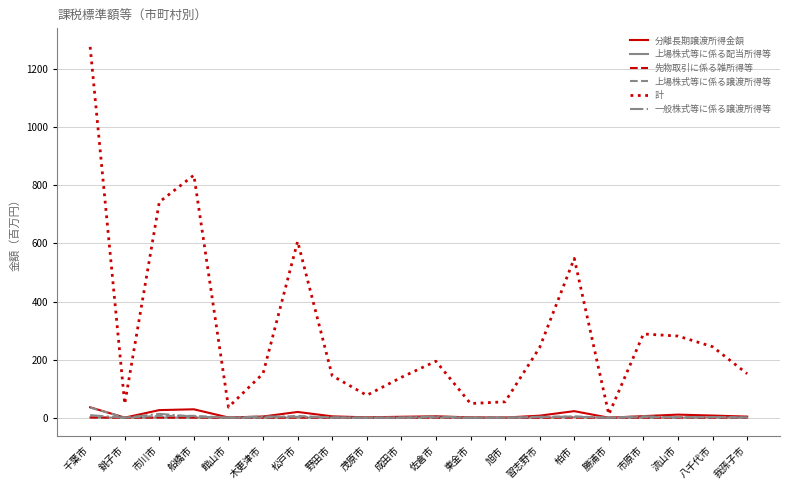

True or false: 計 has more than 0 points higher than both neighbors.

True